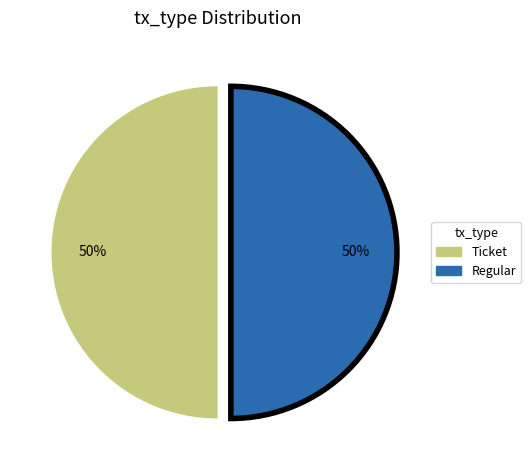

How many segments does this pie chart have?

2